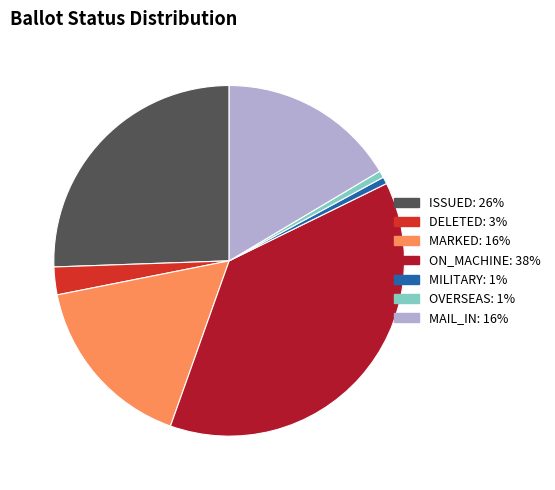

Is there any slice that represents more than half of the pie?

No